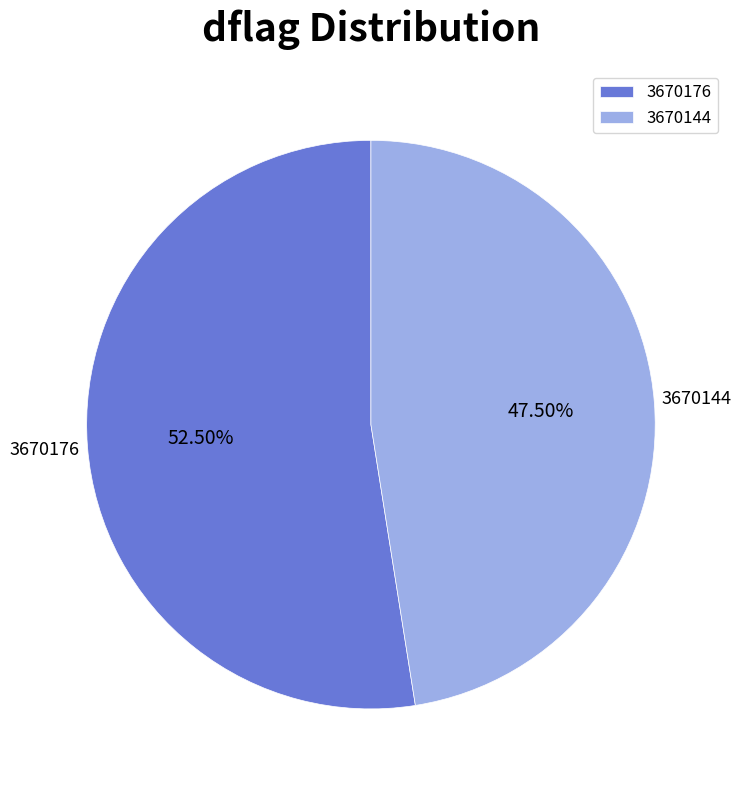

What is the ratio of the value at 3670144 to the value at 3670176?

0.9